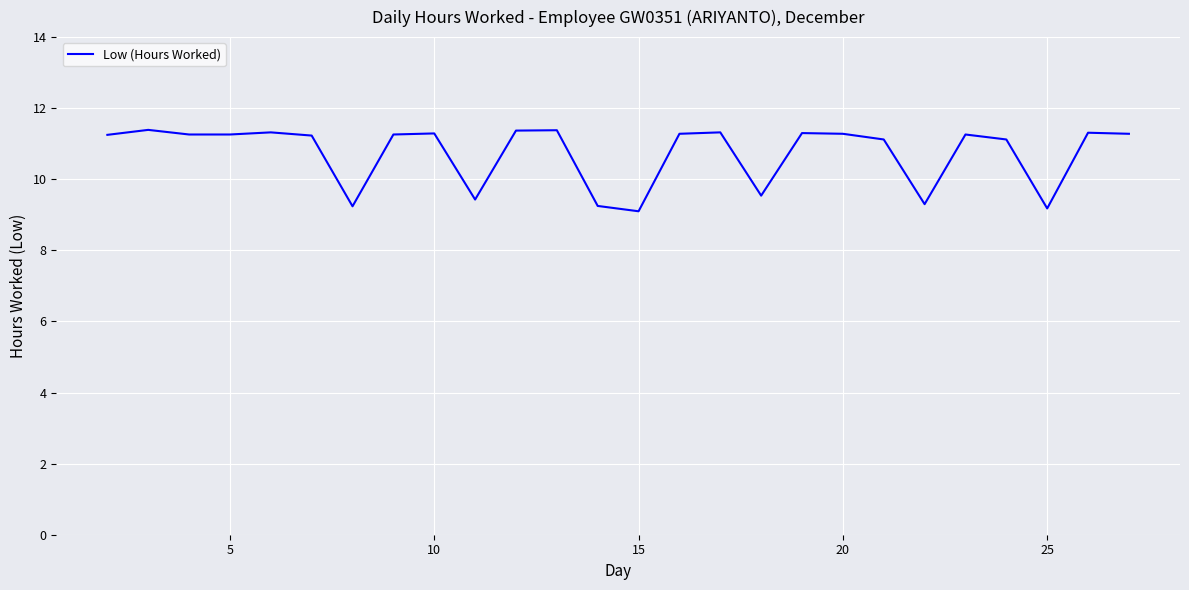

What is the greatest value displayed?

11.4